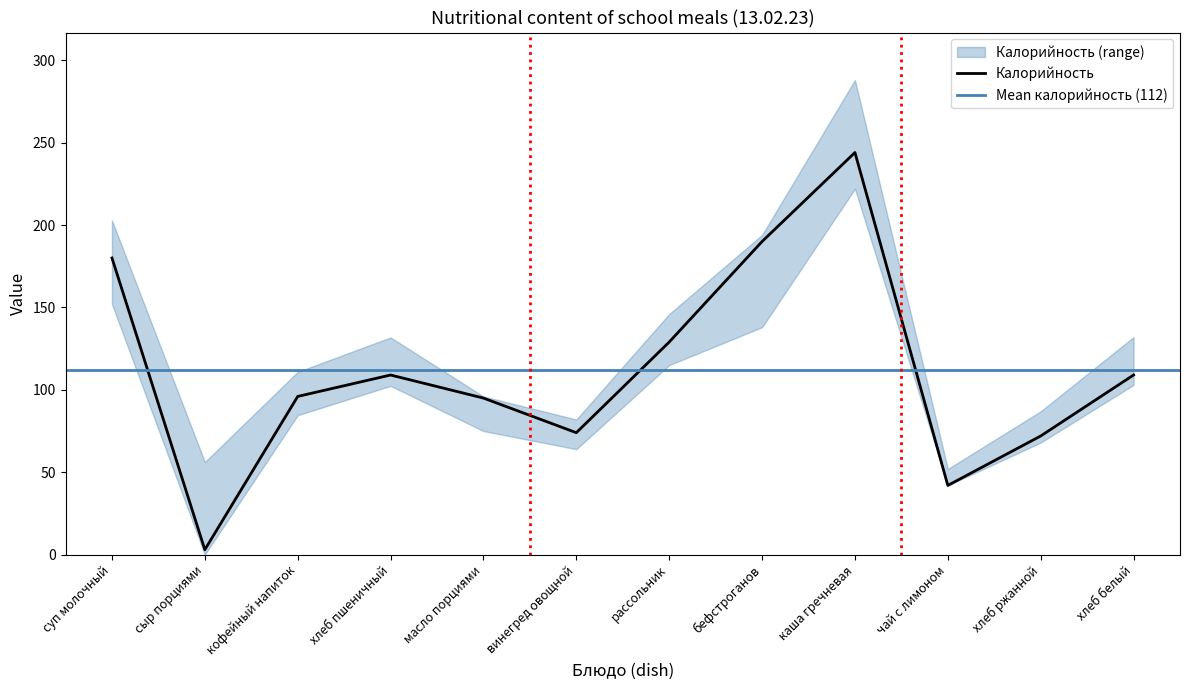

At which label does Калорийность reach its minimum?

сыр порциями